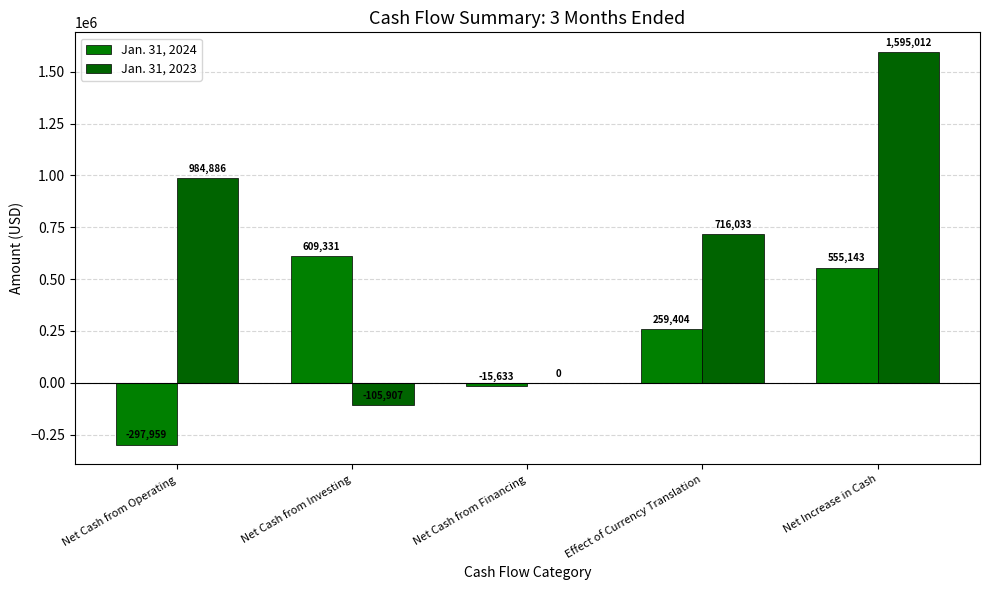

Reading left to right, transcribe all the data shown in this chart.

Jan. 31, 2024: Net Cash from Operating=-297959	Net Cash from Investing=609331	Net Cash from Financing=-15633	Effect of Currency Translation=259404	Net Increase in Cash=555143
Jan. 31, 2023: Net Cash from Operating=984886	Net Cash from Investing=-105907	Net Cash from Financing=0	Effect of Currency Translation=716033	Net Increase in Cash=1595012